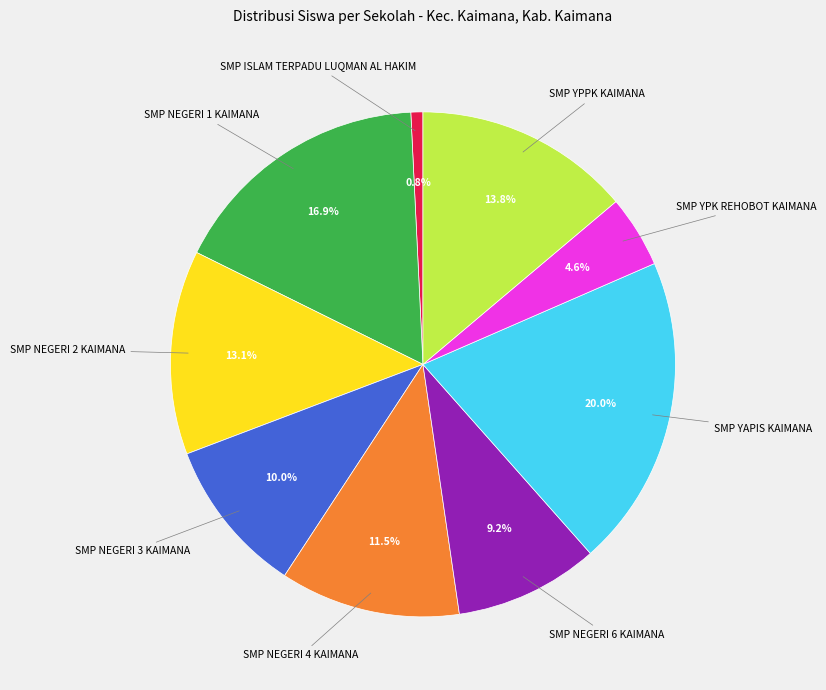

Combined, do SMP NEGERI 4 KAIMANA and SMP YPK REHOBOT KAIMANA account for over 50%?

No